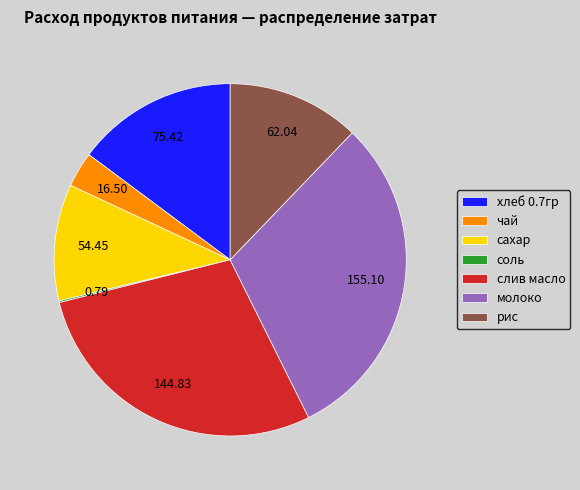

Which category has the biggest portion of the pie?

молоко